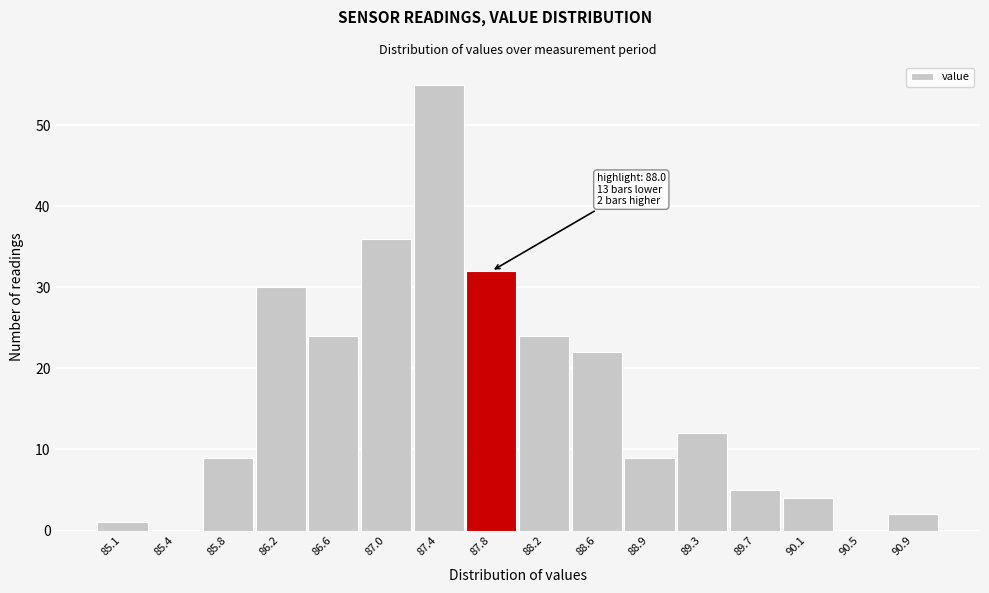

Reading right to left, extract all data points from this chart.

90.9=2	90.5=0	90.1=4	89.7=5	89.3=12	88.9=9	88.6=22	88.2=24	87.8=32	87.4=55	87.0=36	86.6=24	86.2=30	85.8=9	85.4=0	85.1=1